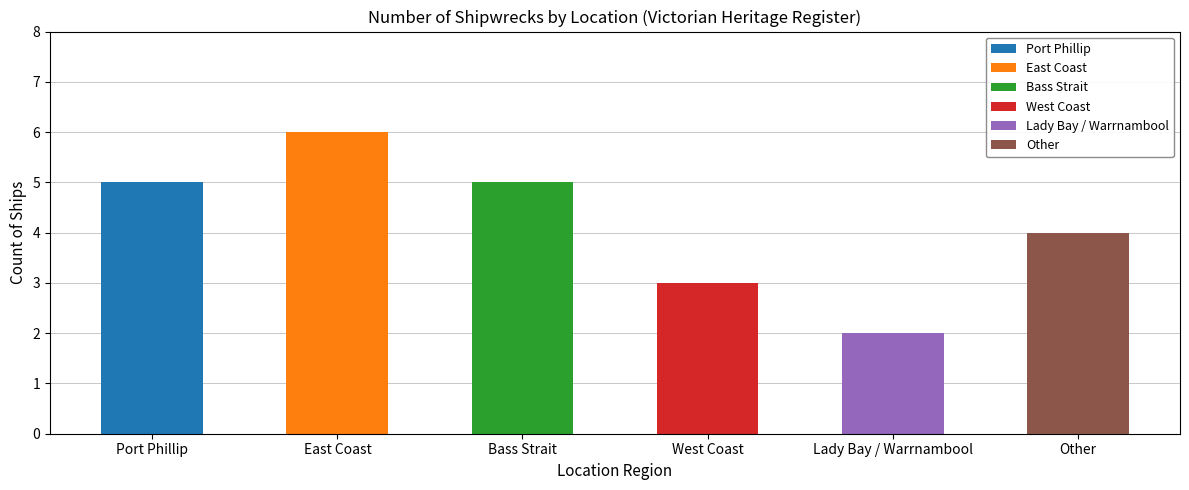

What is the greatest value displayed?

6